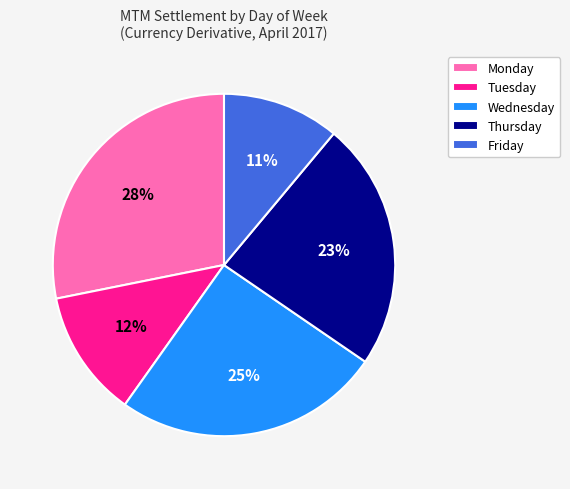

True or false: Monday accounts for 21% of the total.

False